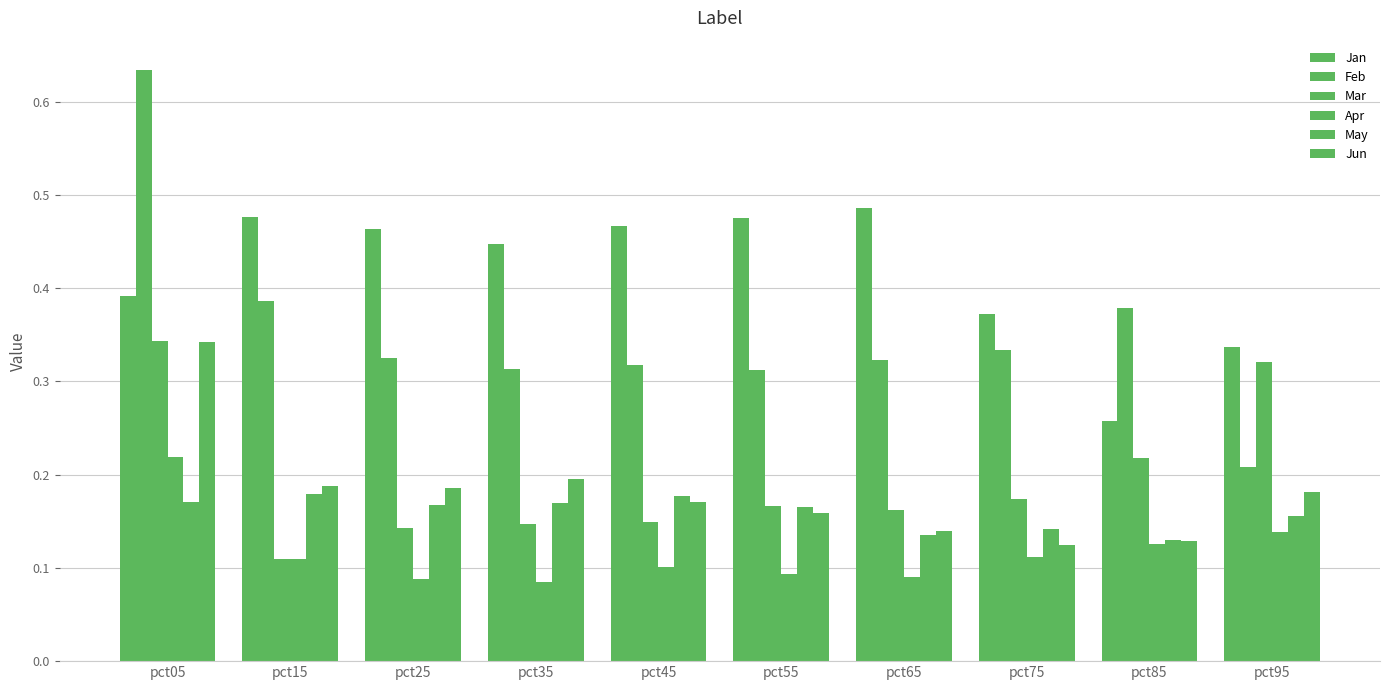

Does the chart contain any negative values?

No